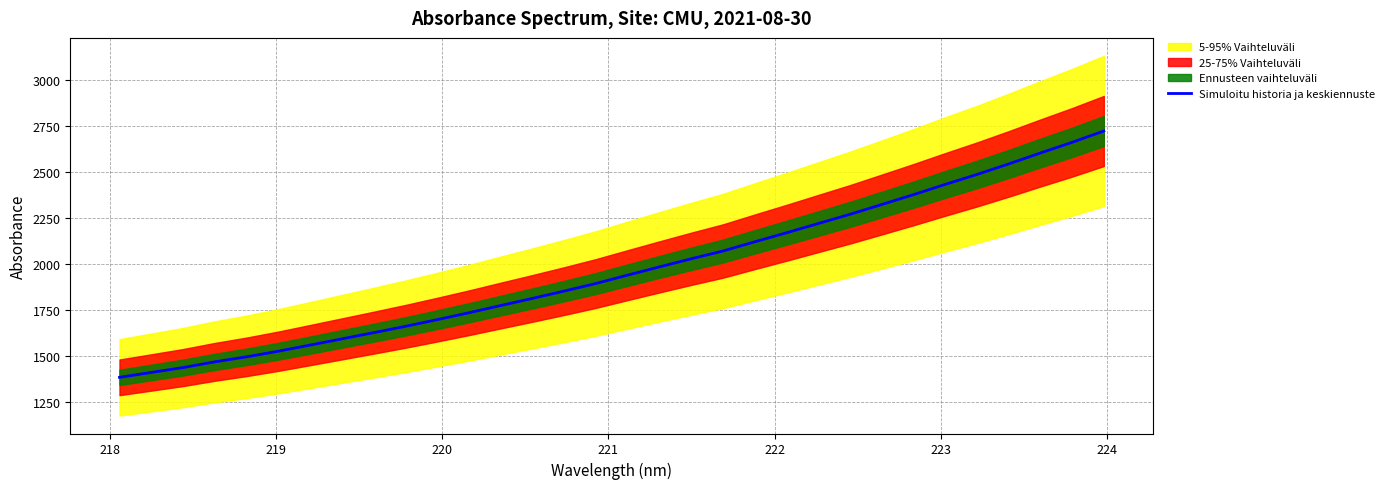

What is the minimum value for Simuloitu historia ja keskiennuste?

1382.6